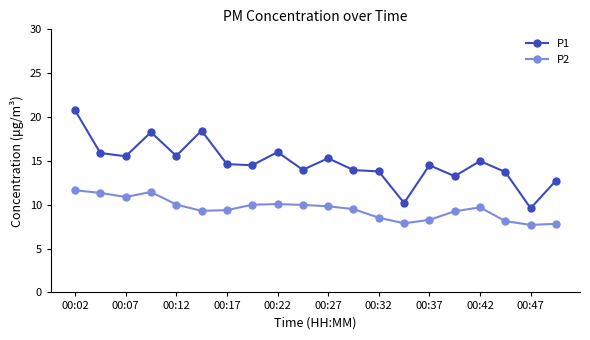

How many values in the P2 series are below 9?

6